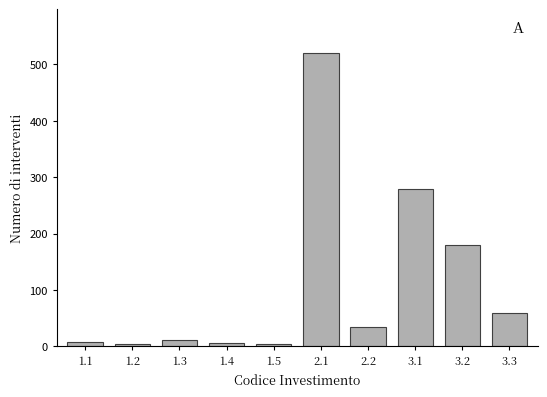

What is the sum of all values?

1109